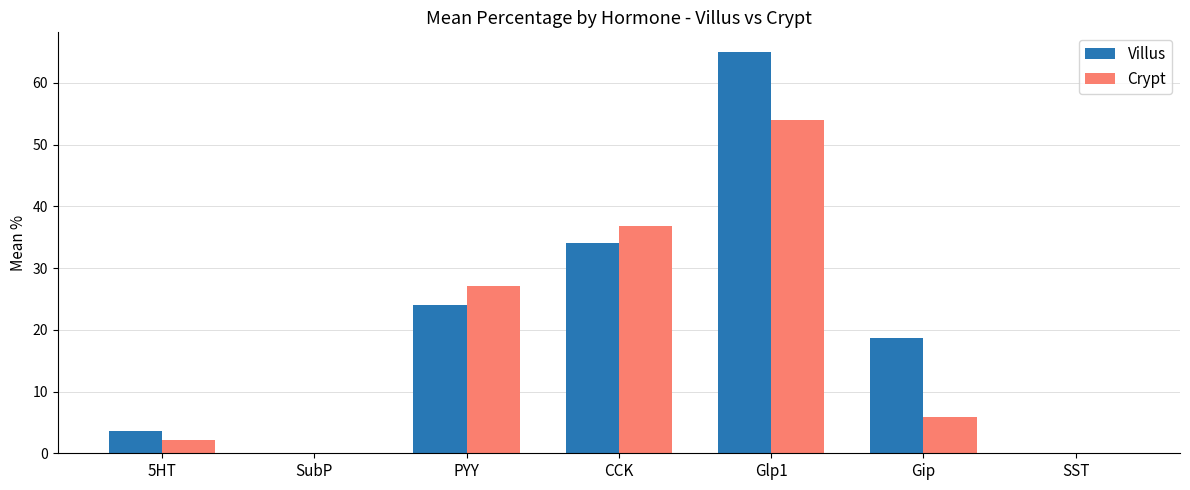

How many groups of bars are there?

7